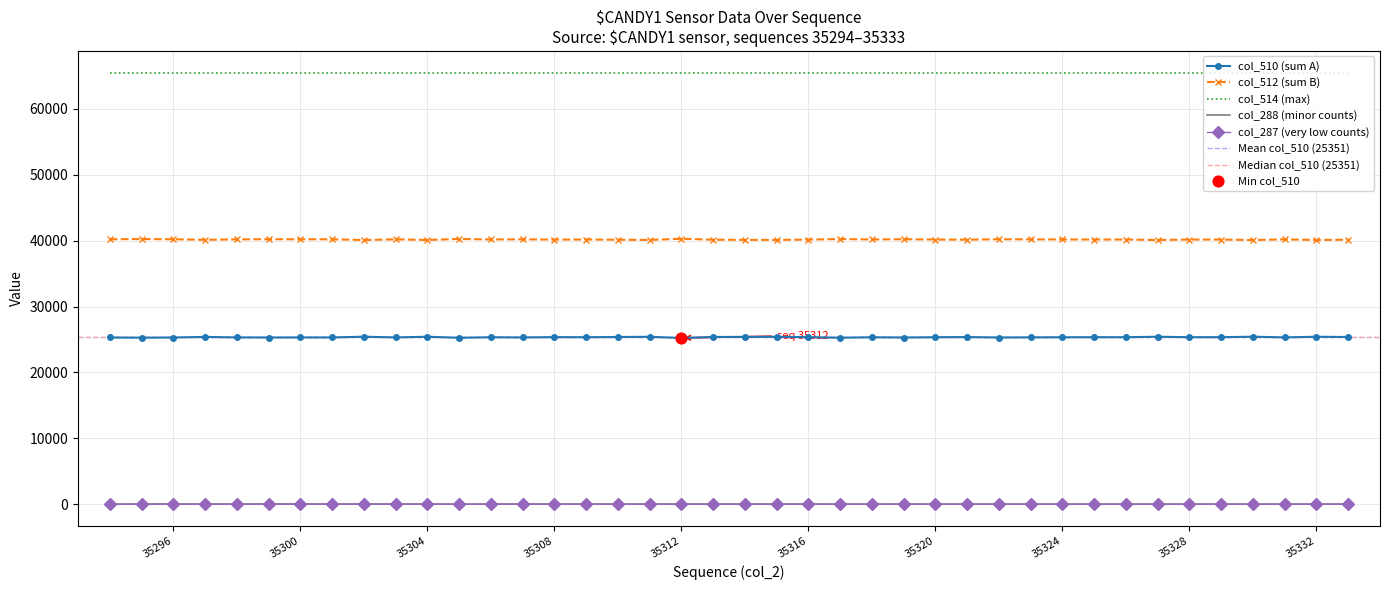

At how many categories does at least one series exceed 38849?

40